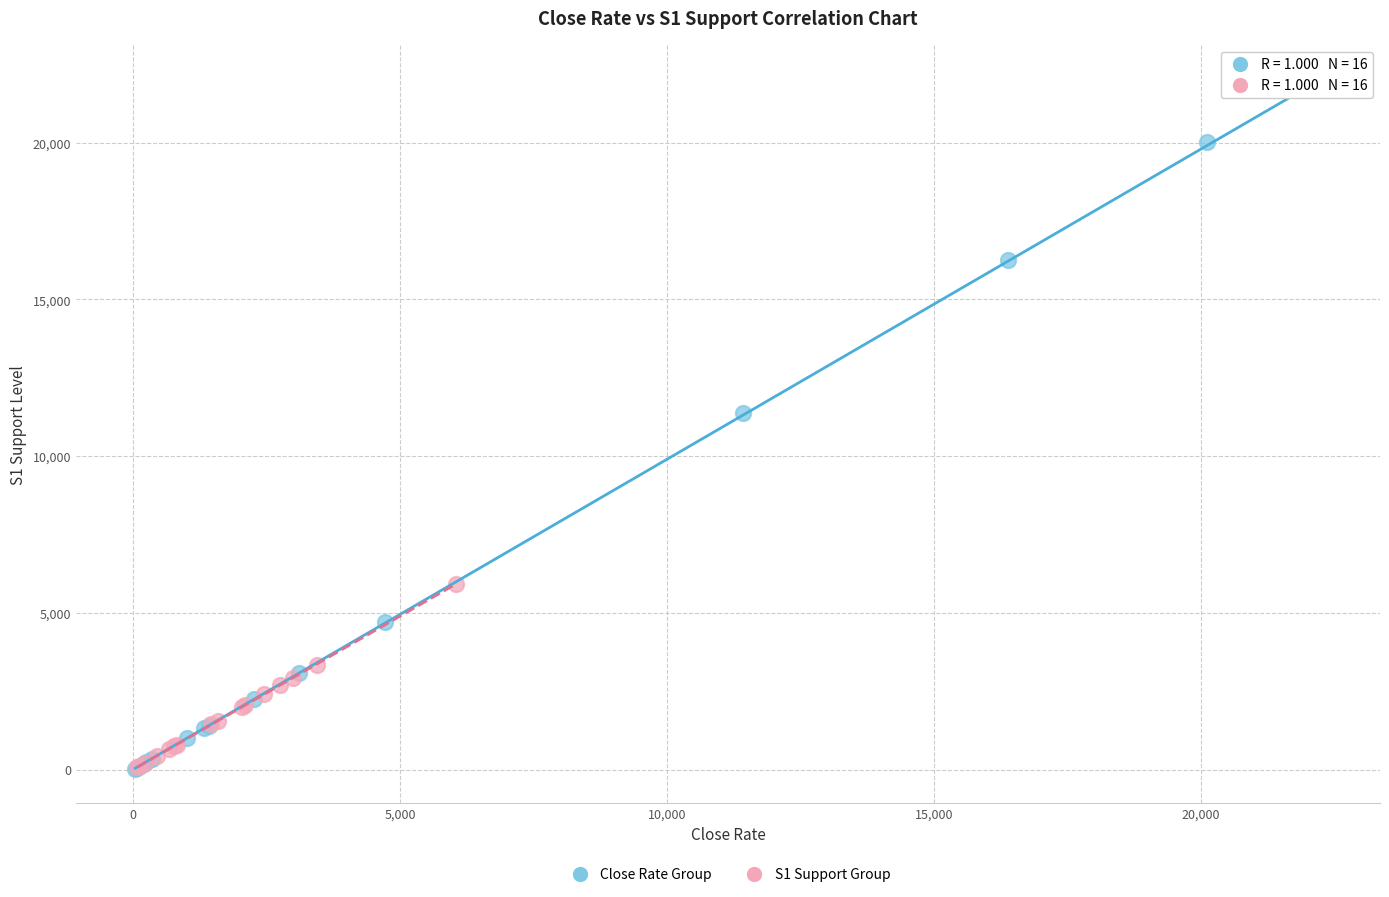

What are all the series names shown in the legend?

Close Rate Group, S1 Support Group